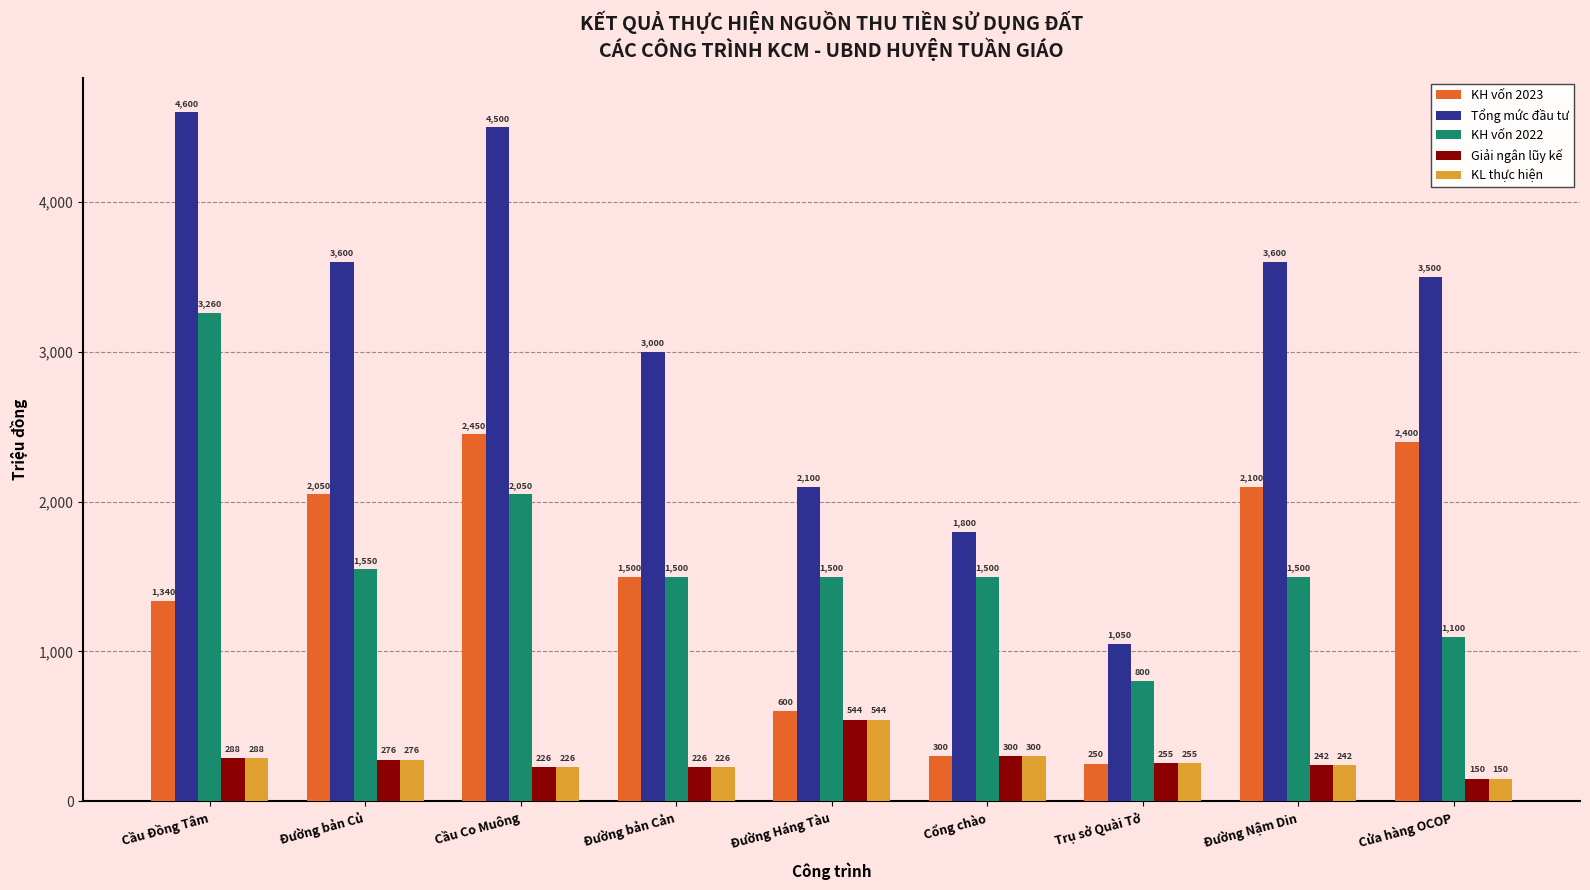

The KL thực hiện series shows 64 at Đường bản Củ. True or false?

False